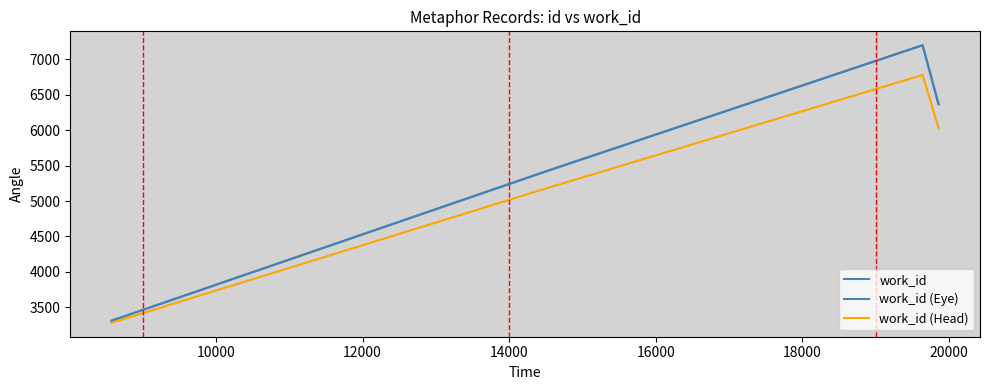

True or false: work_id (Eye) and work_id (Head) cross at least once.

False